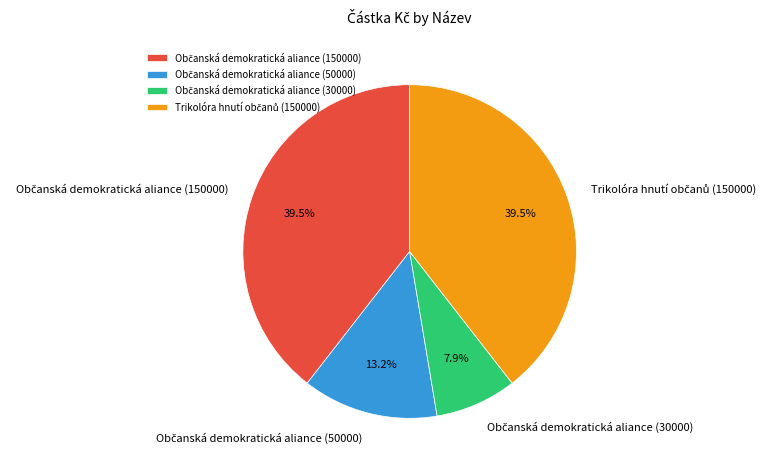

Is there any slice that represents more than half of the pie?

No